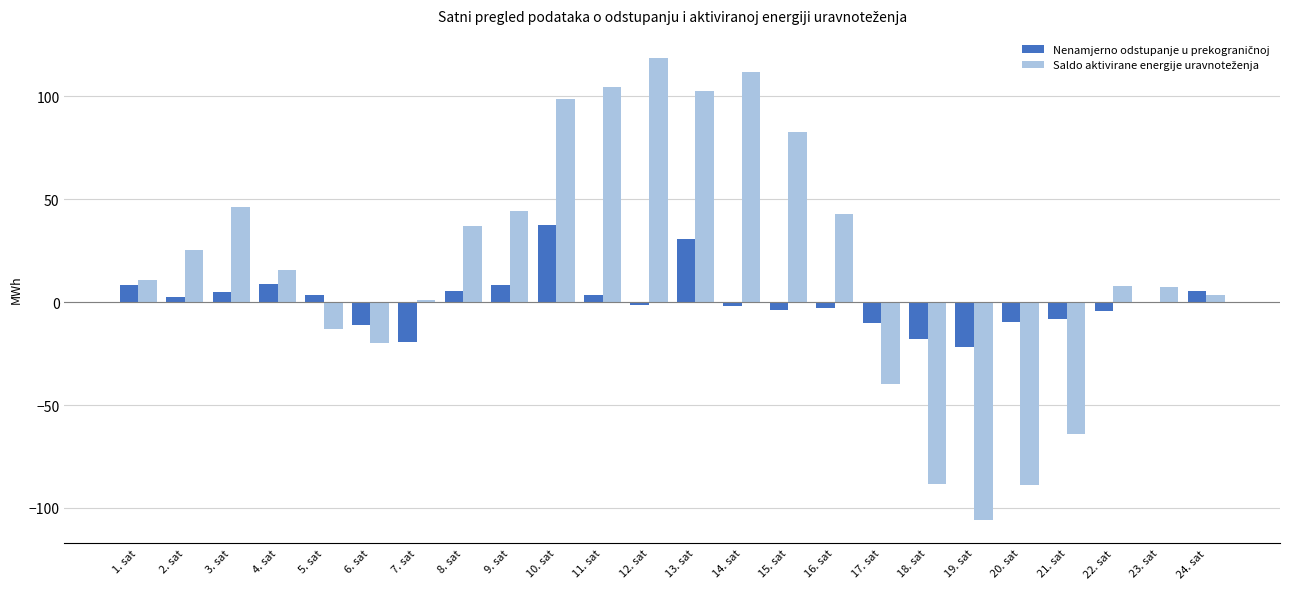

What is the greatest value displayed?

118.6